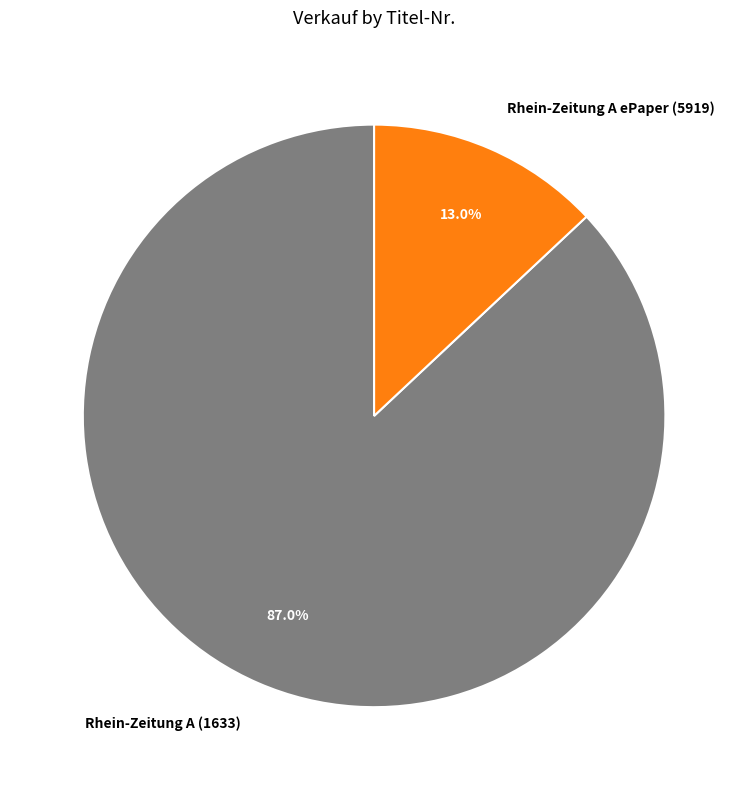

Count the number of slices in the pie.

2